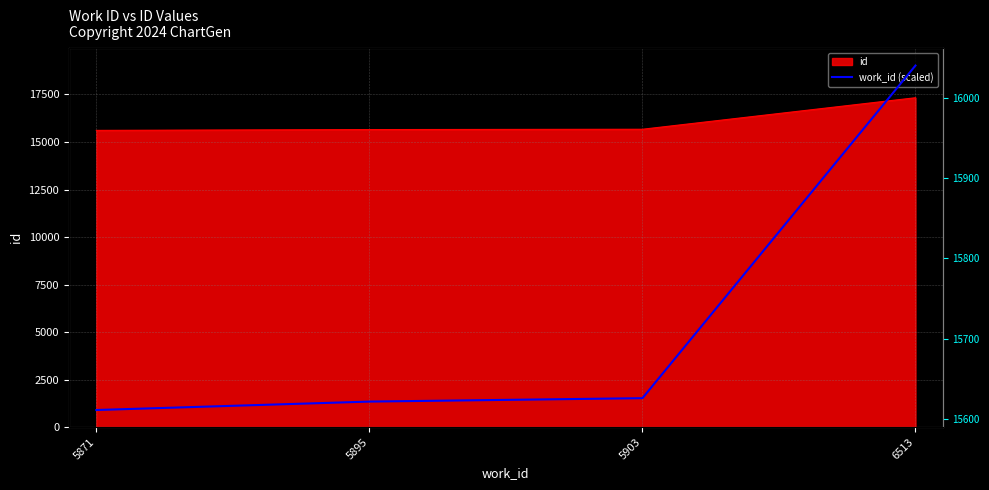

How many lines are shown in the chart?

1